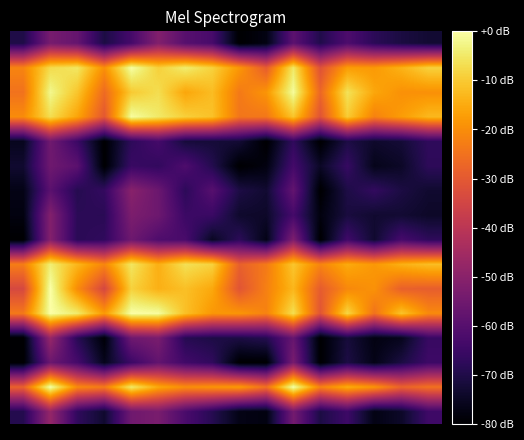

At which category does the chart reach its peak across all series?

1